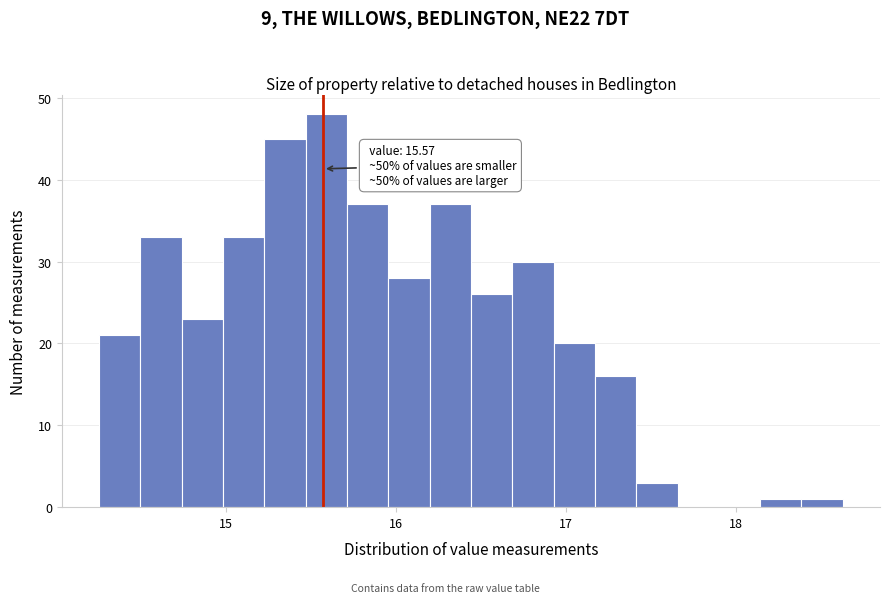

Around what value on the x-axis is the tallest bar? Give the approximate position of its centre, as read against the axis.

15.6